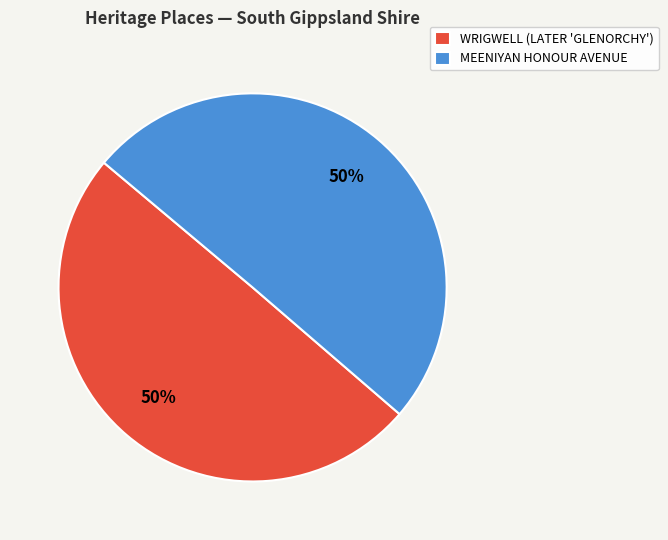

Is it true that WRIGWELL (LATER 'GLENORCHY') is 62% of the pie?

False